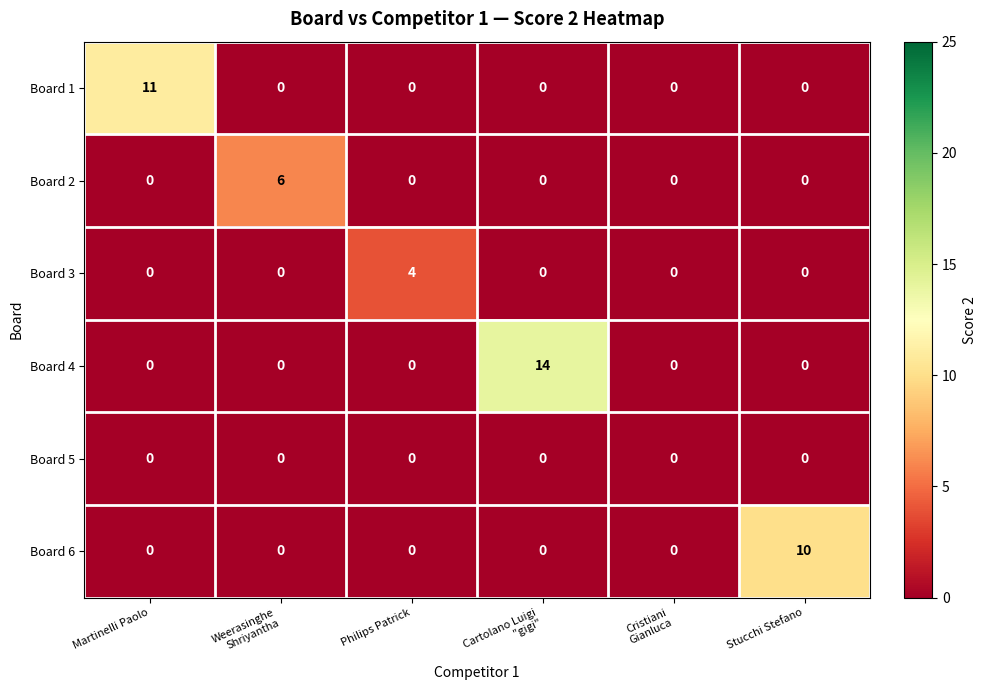

What is the spread (max minus min) of values at Stucchi Stefano?

10